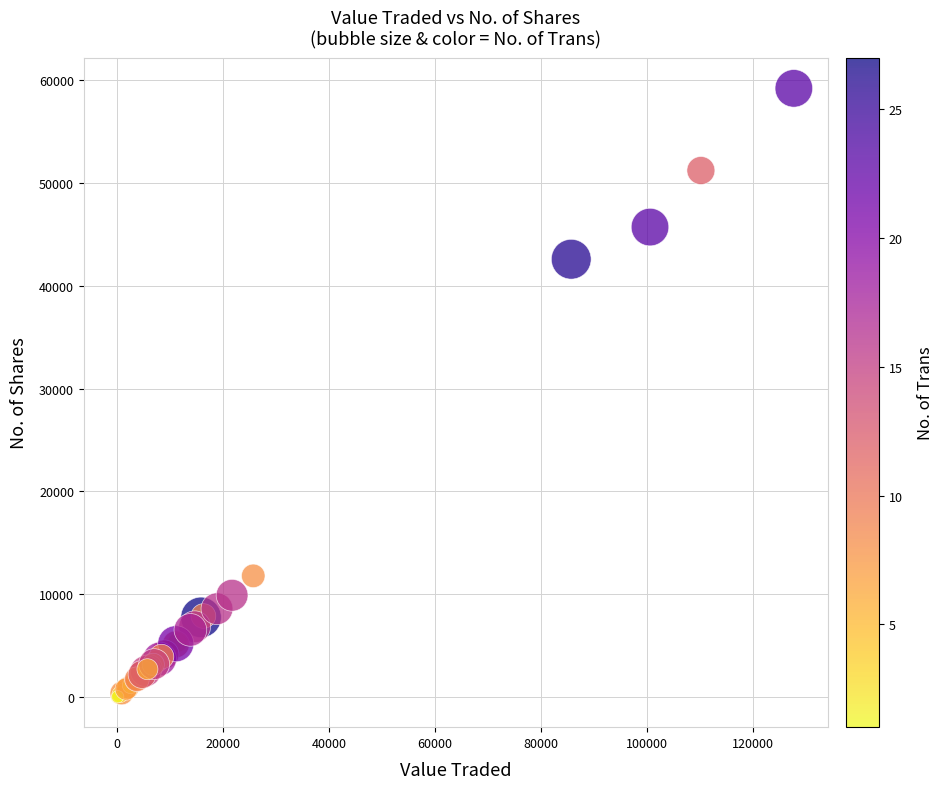

What Y value in the scatter plot is closest to 29616?

42578